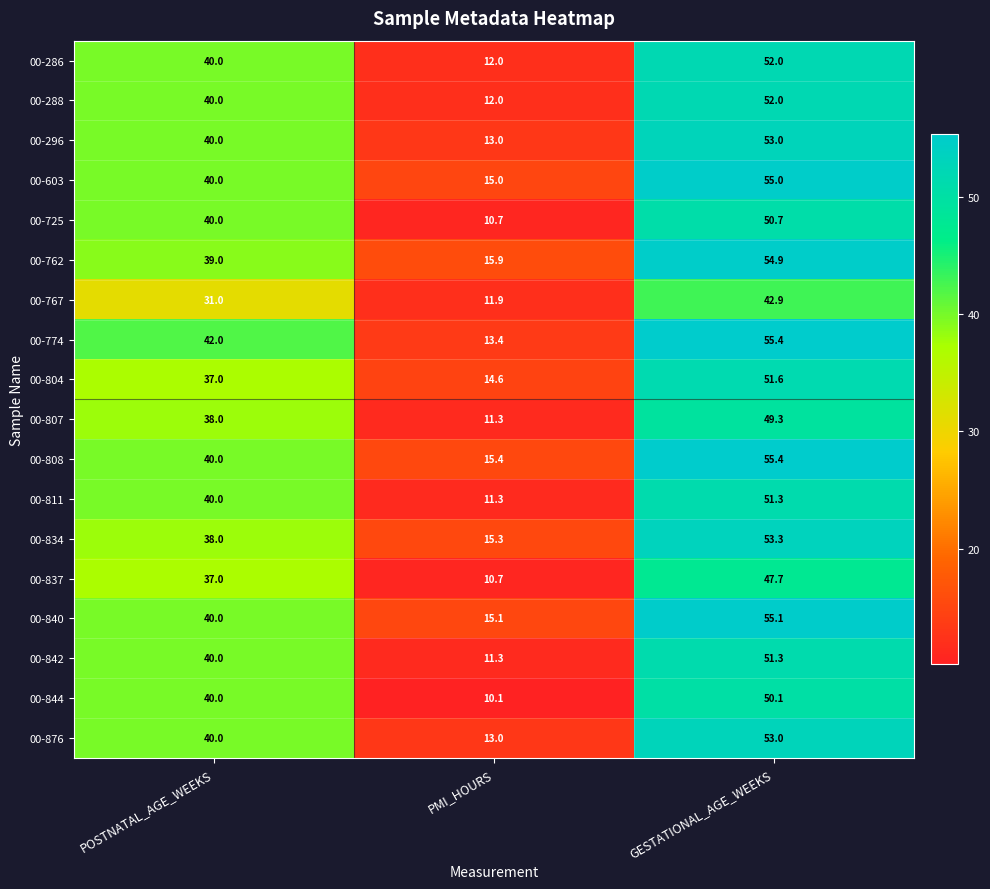

What value does the 00-842 series have at PMI_HOURS?

11.3